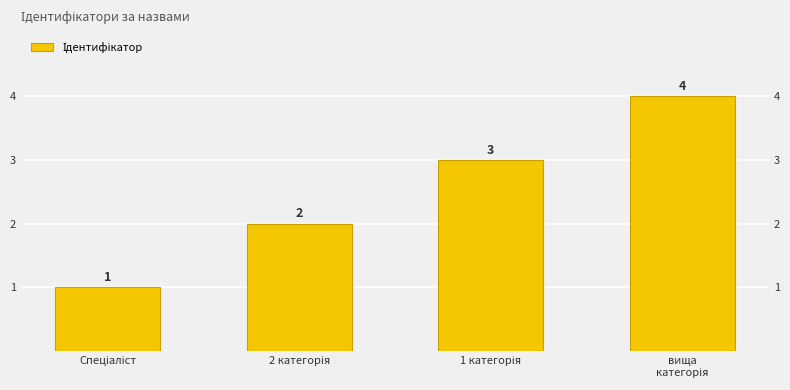

The chart shows a value of 3 at 1 категорія. True or false?

True